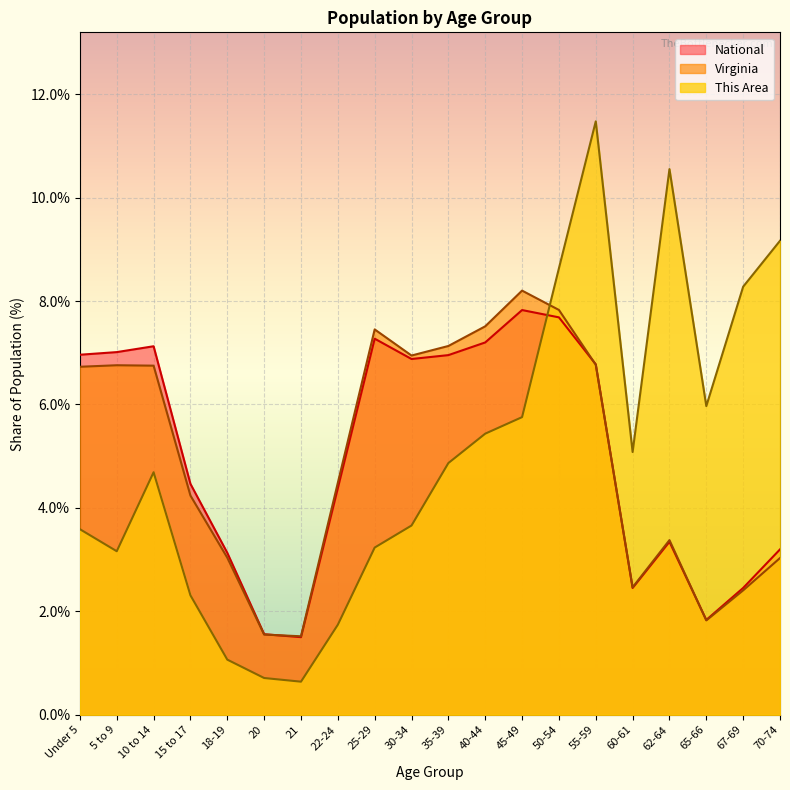

Reading left to right, transcribe all the data shown in this chart.

This Area: 3.6	3.2	4.7	2.3	1.1	0.7	0.6	1.7	3.2	3.7	4.9	5.4	5.8	8.6	11.5	5.1	10.6	6.0	8.3	9.2
Virginia: 6.7	6.8	6.8	4.2	3.0	1.6	1.5	4.5	7.5	6.9	7.1	7.5	8.2	7.8	6.8	2.5	3.4	1.8	2.4	3.0
National: 7.0	7.0	7.1	4.5	3.1	1.6	1.5	4.4	7.3	6.9	7.0	7.2	7.8	7.7	6.8	2.5	3.3	1.8	2.5	3.2